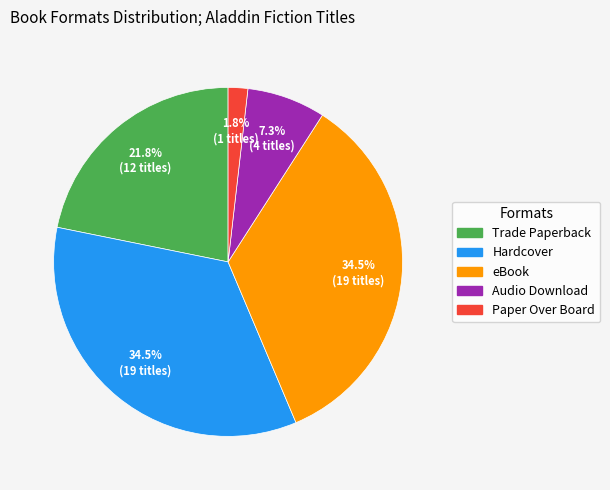

To the nearest percent, what percentage of the pie is Audio Download?

7%